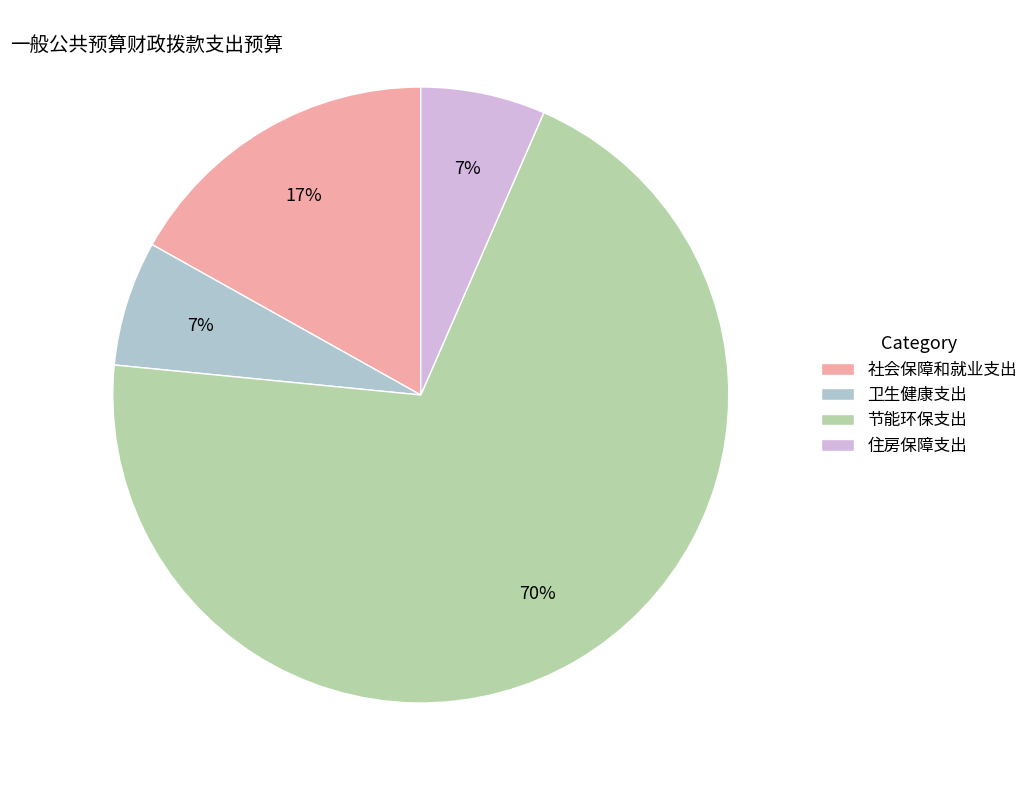

How many segments does this pie chart have?

4